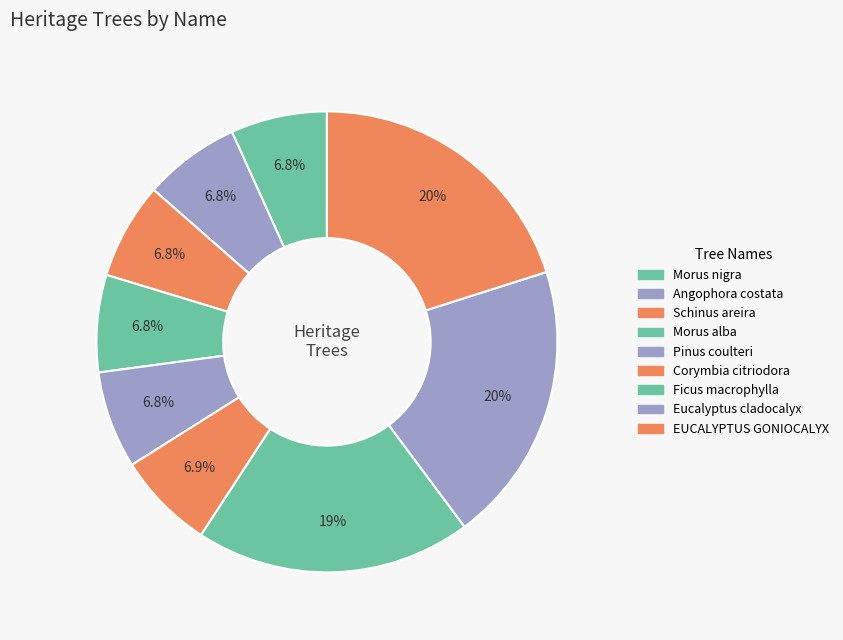

What is the ratio of the value at Schinus areira to the value at EUCALYPTUS GONIOCALYX?

0.3